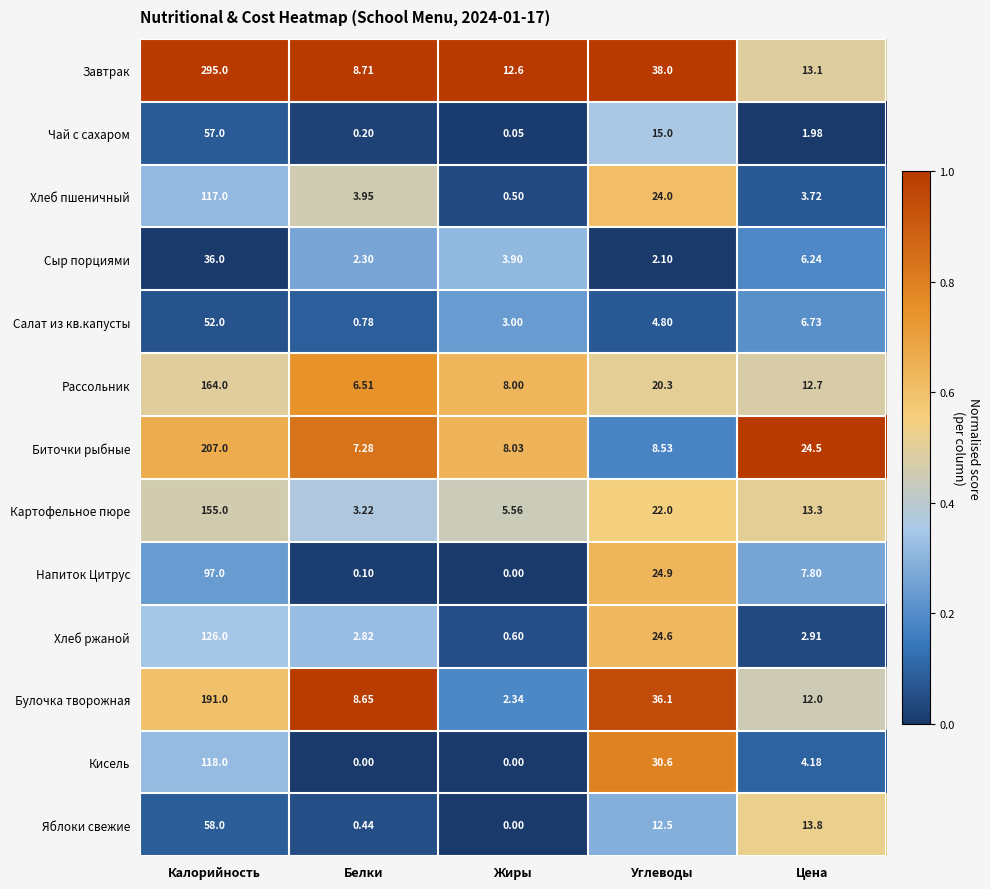

How many values in the Кисель series are below 4?

2